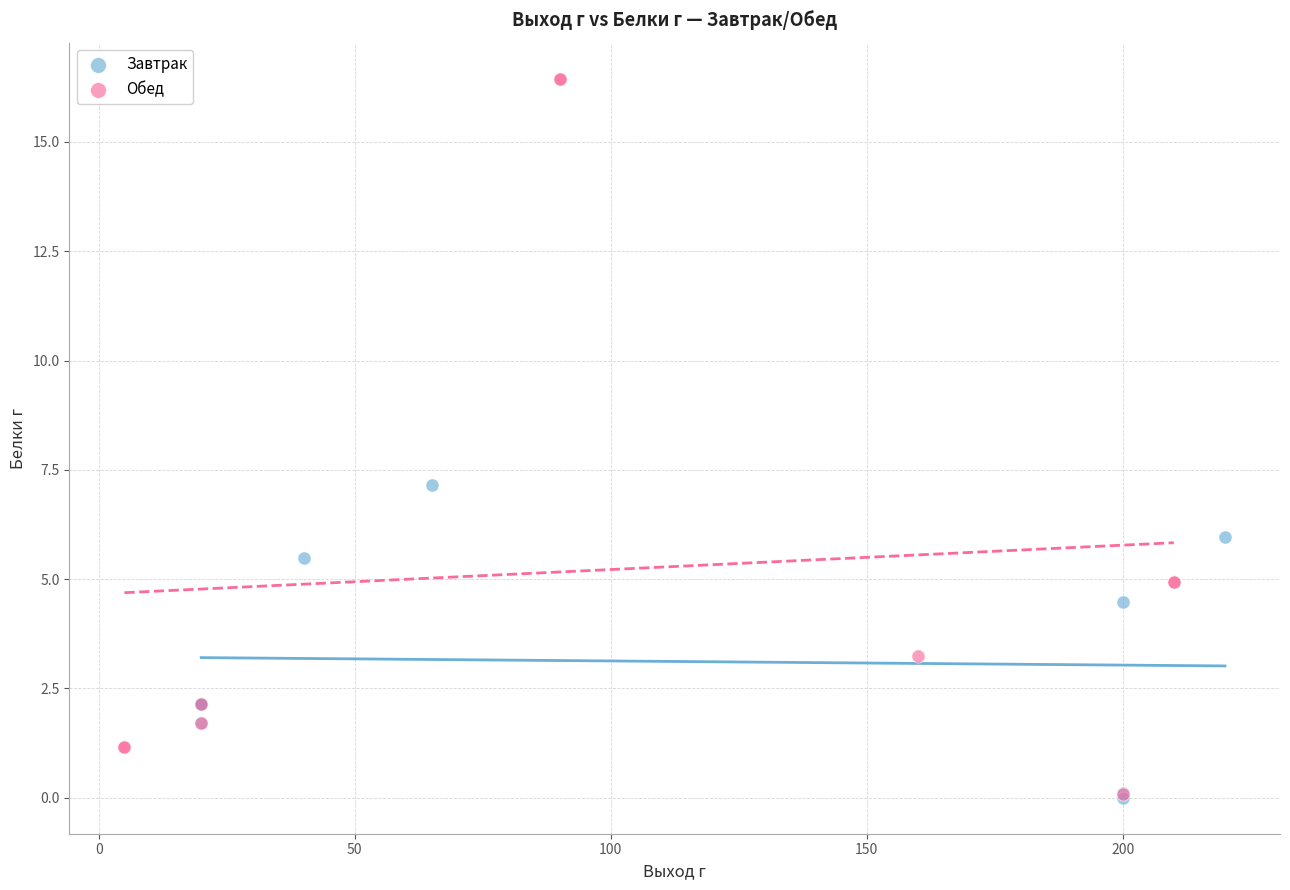

Which series has the widest spread of Y values?

Обед